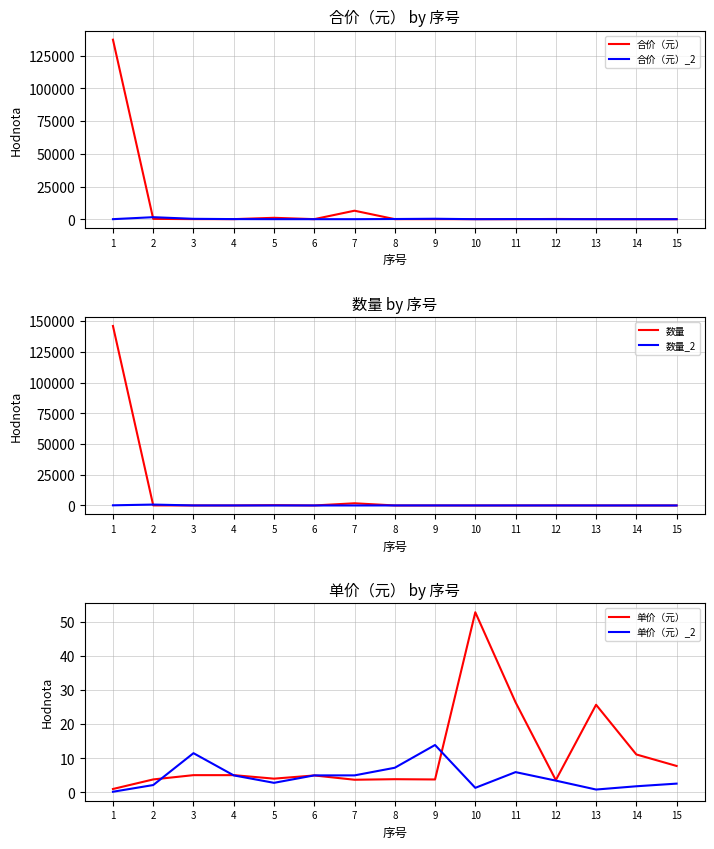

What is the average value of the 单价（元） series?

10.8